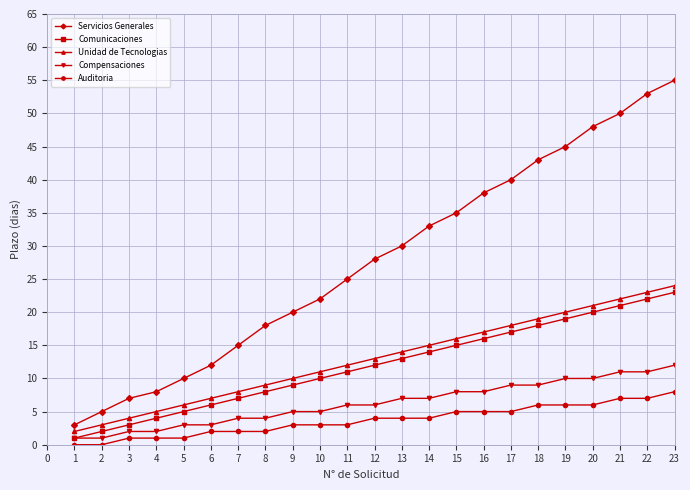

Is it true that Auditoria equals 2 at 12?

False